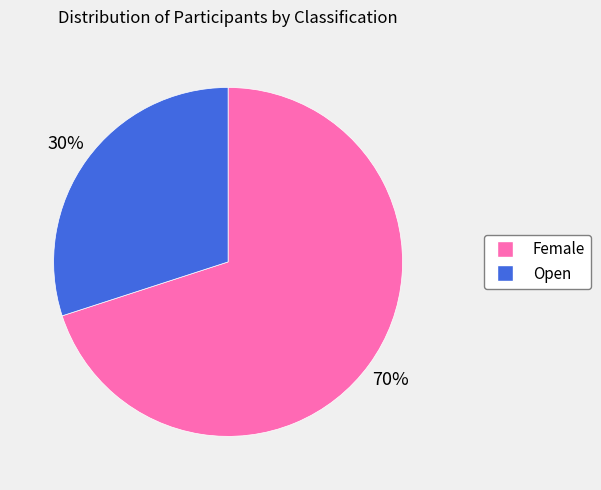

What is the largest slice in the pie chart?

Female